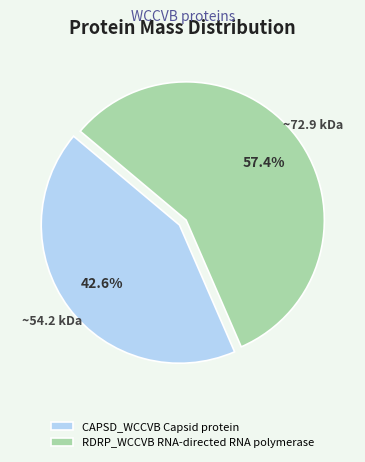

To the nearest percent, what percentage of the pie is RDRP_WCCVB RNA-directed RNA polymerase?

57%